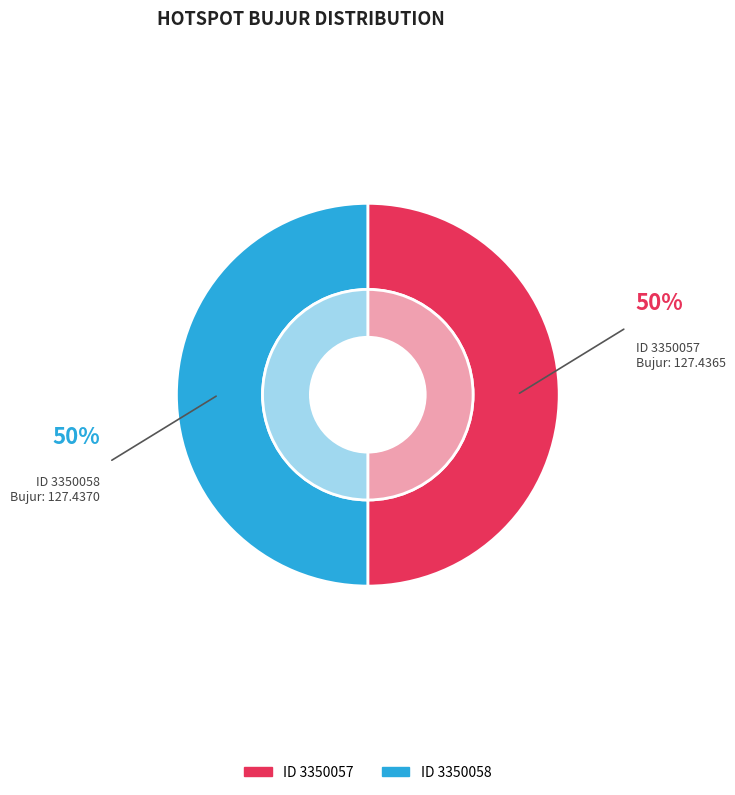

Is it true that 3350058 is 42% of the pie?

False